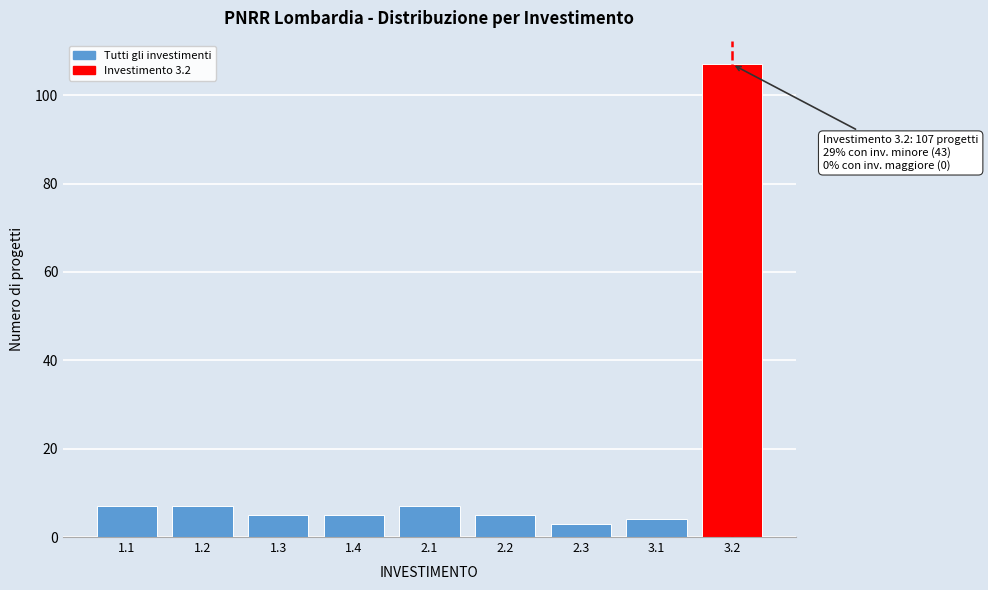

Reading left to right, extract all data points from this chart.

7	7	5	5	7	5	3	4	107